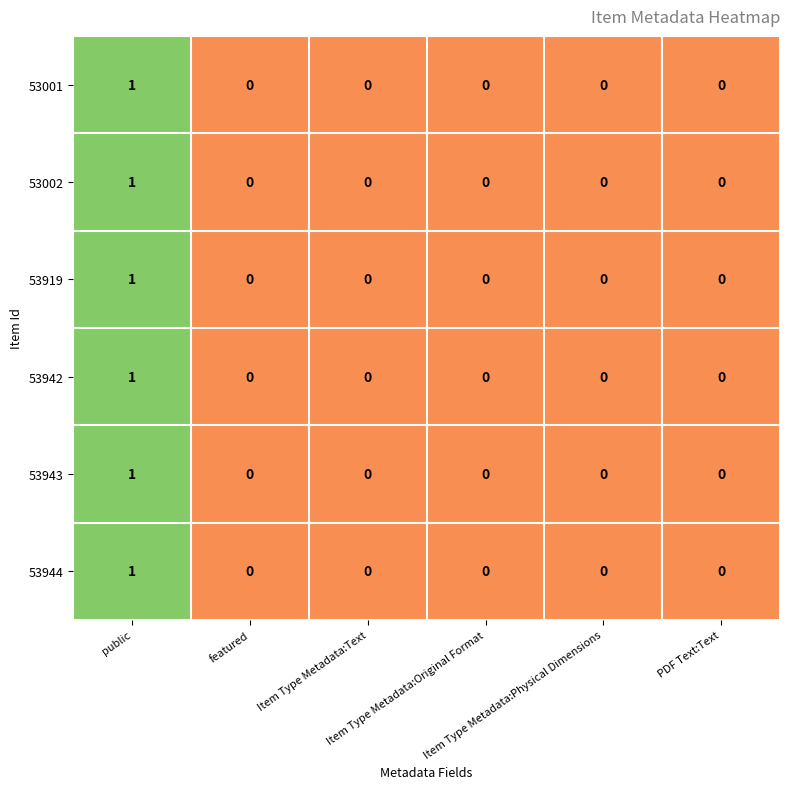

How many 53919 values are between 0 and 1?

6